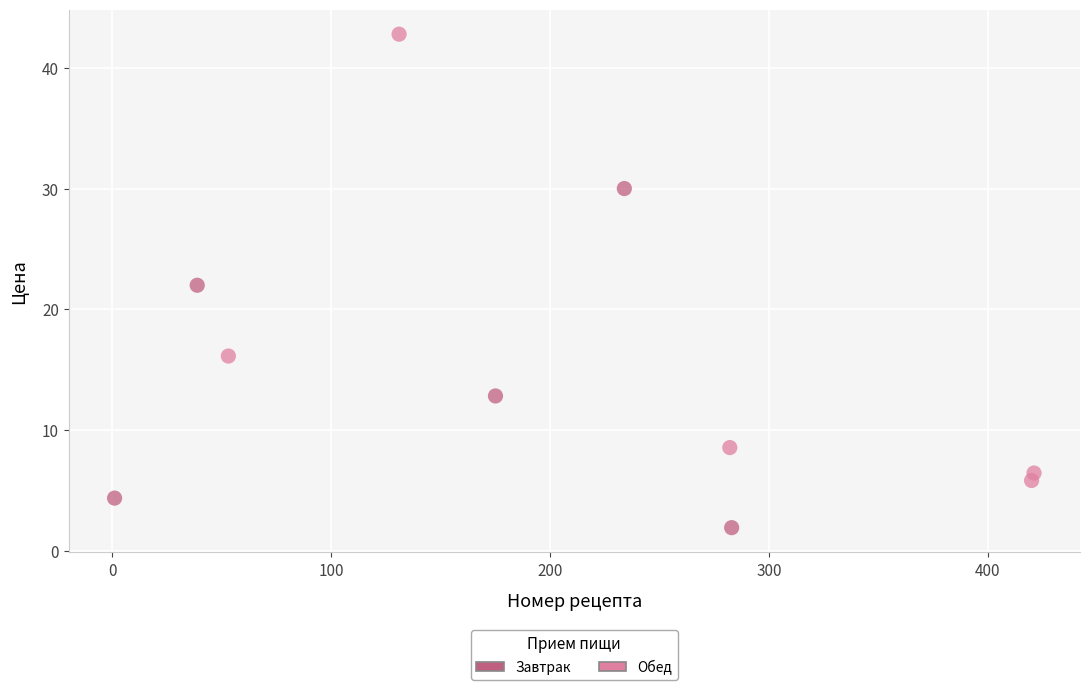

Which series contains the lowest Y value?

Завтрак